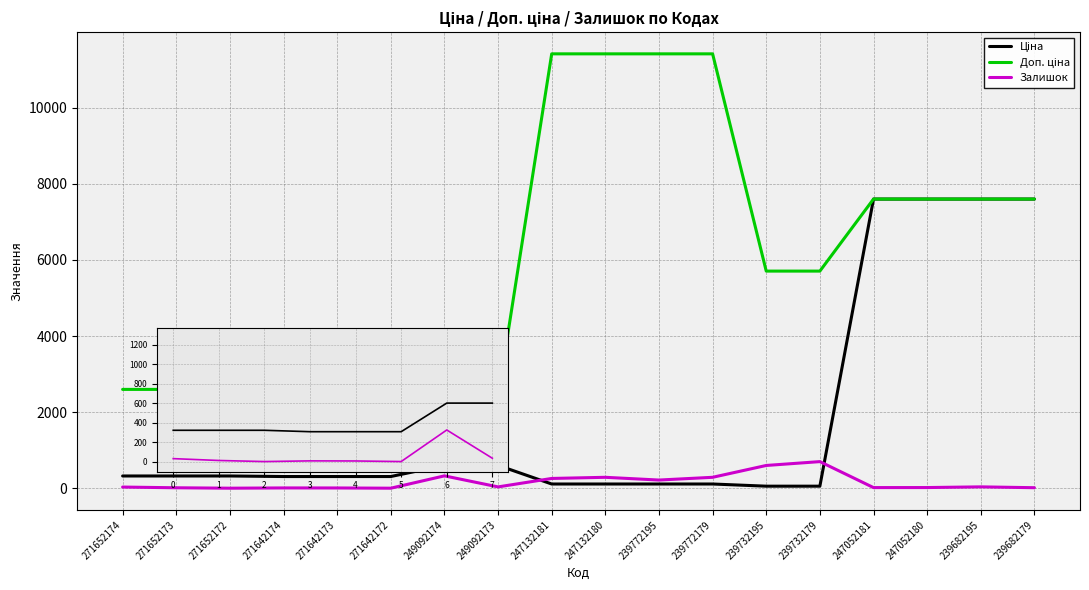

What is the greatest value displayed?

11410.0